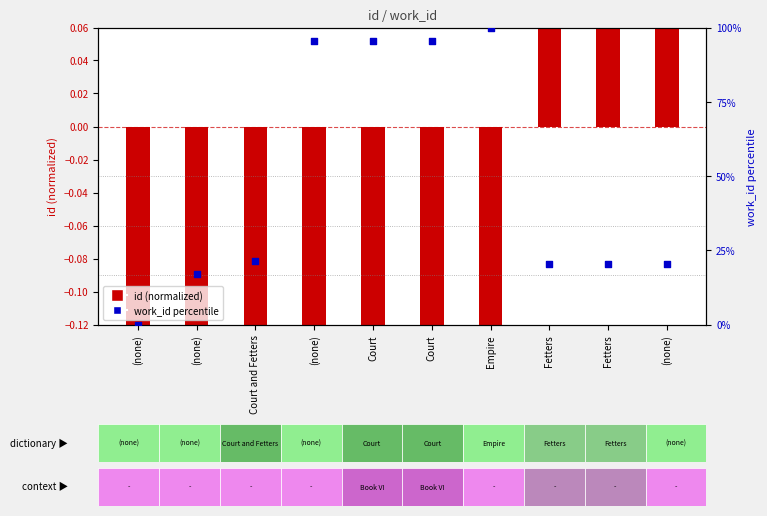

What is the change in value from Empire to Fetters?

-79.8